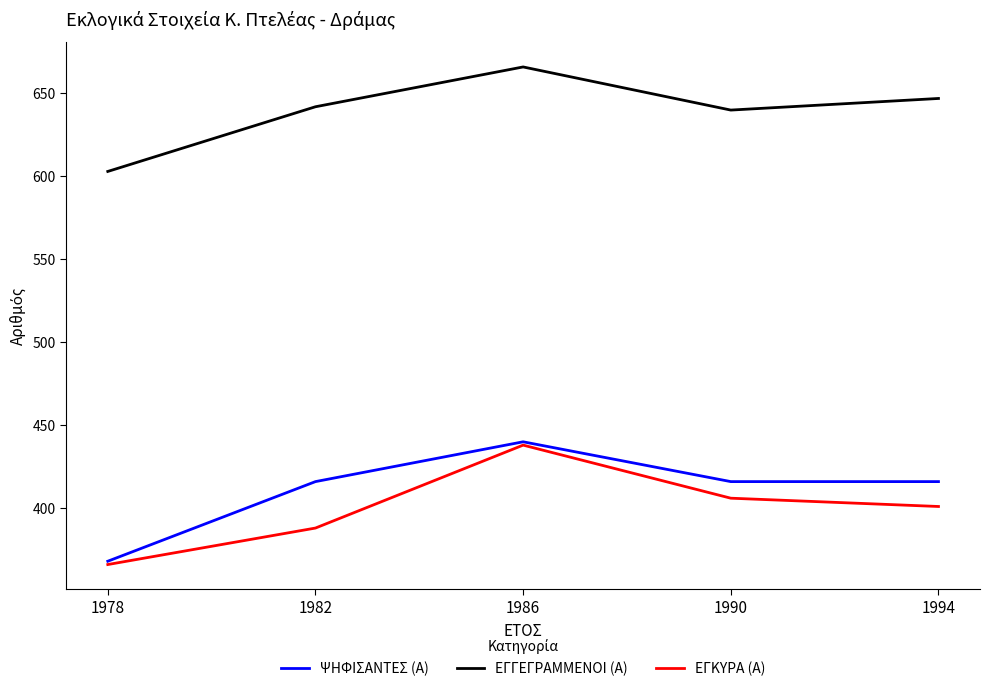

True or false: ΨΗΦΙΣΑΝΤΕΣ (Α) and ΕΓΓΕΓΡΑΜΜΕΝΟΙ (Α) cross at least once.

False